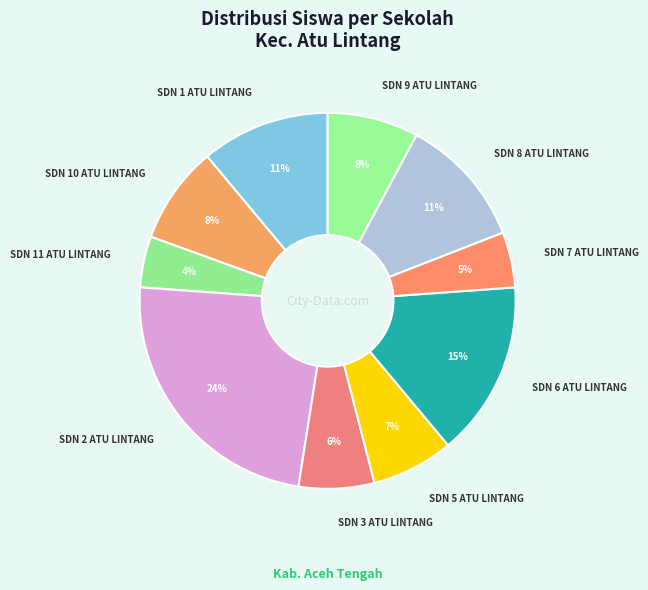

Combined, do SDN 3 ATU LINTANG and SDN 11 ATU LINTANG account for over 50%?

No